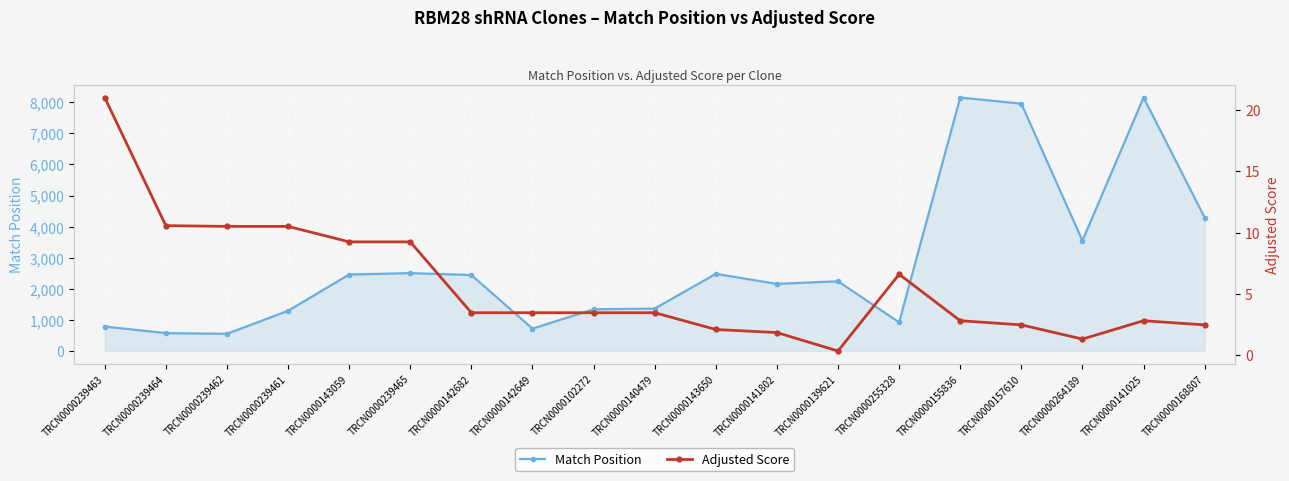

The value of Adjusted Score at TRCN0000239461 is 10.5. True or false?

True